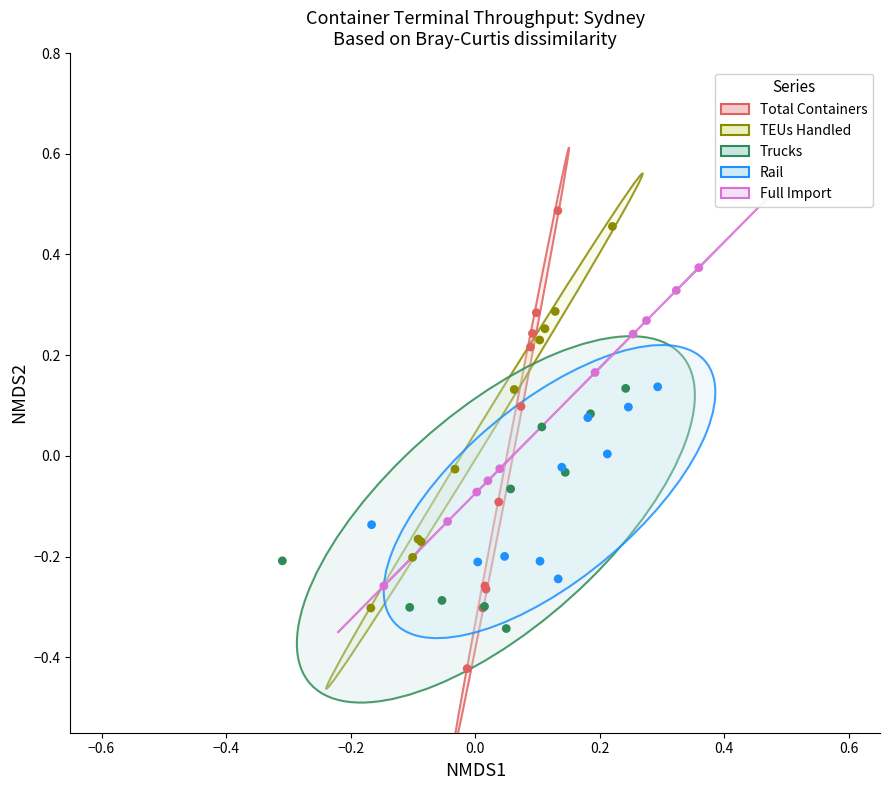

Which series has the largest Y range (max minus min)?

Total Containers